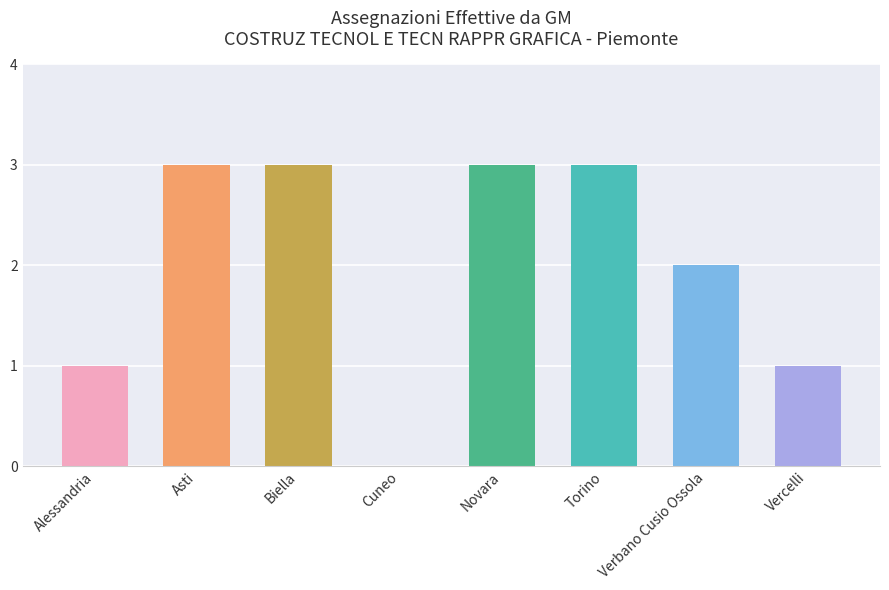

How many data points does each series have?

8